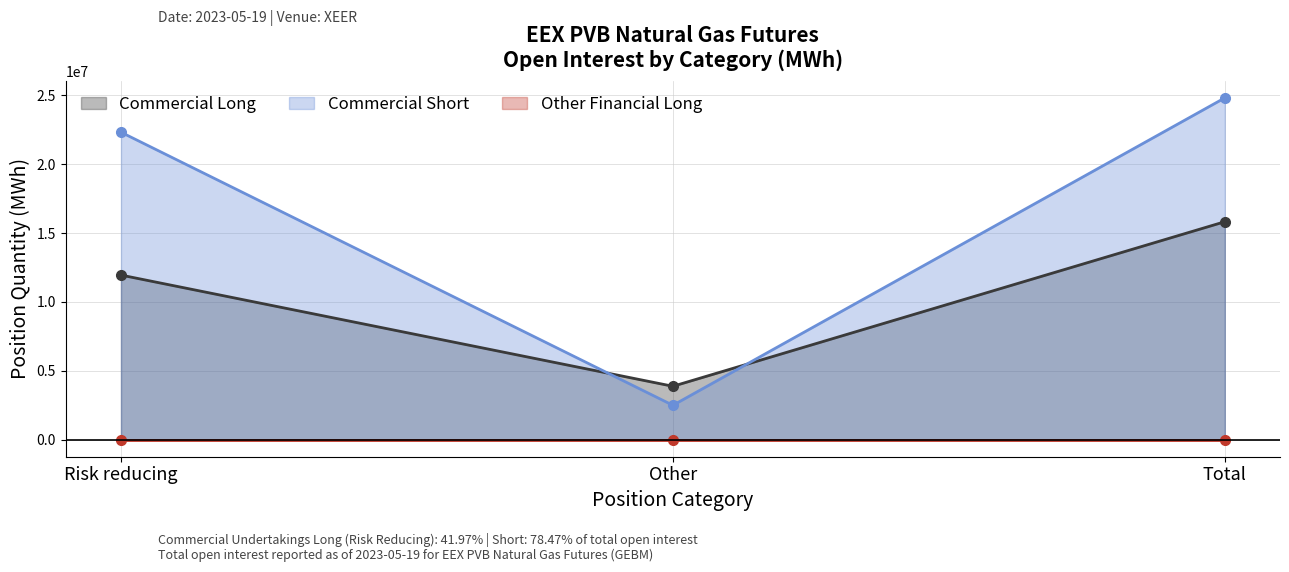

At how many categories does at least one series exceed 18144890?

2